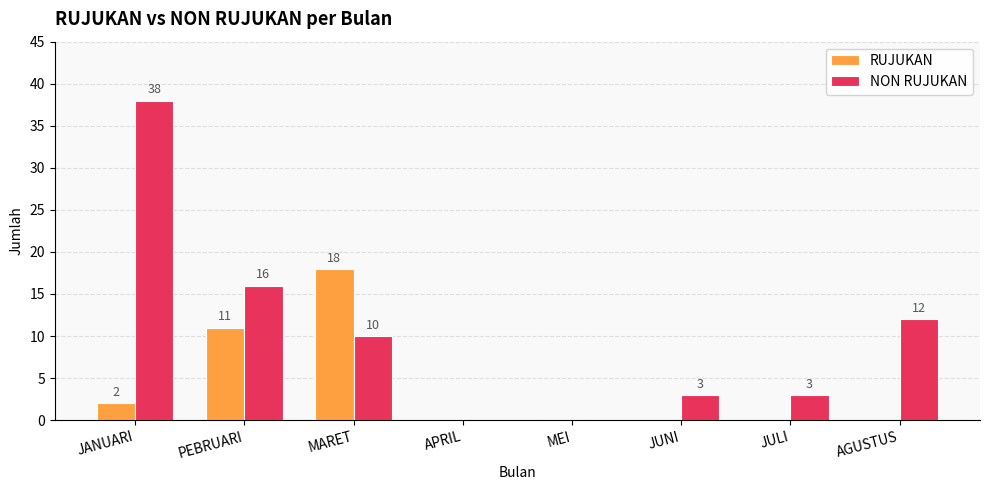

The NON RUJUKAN series shows 15 at MARET. True or false?

False